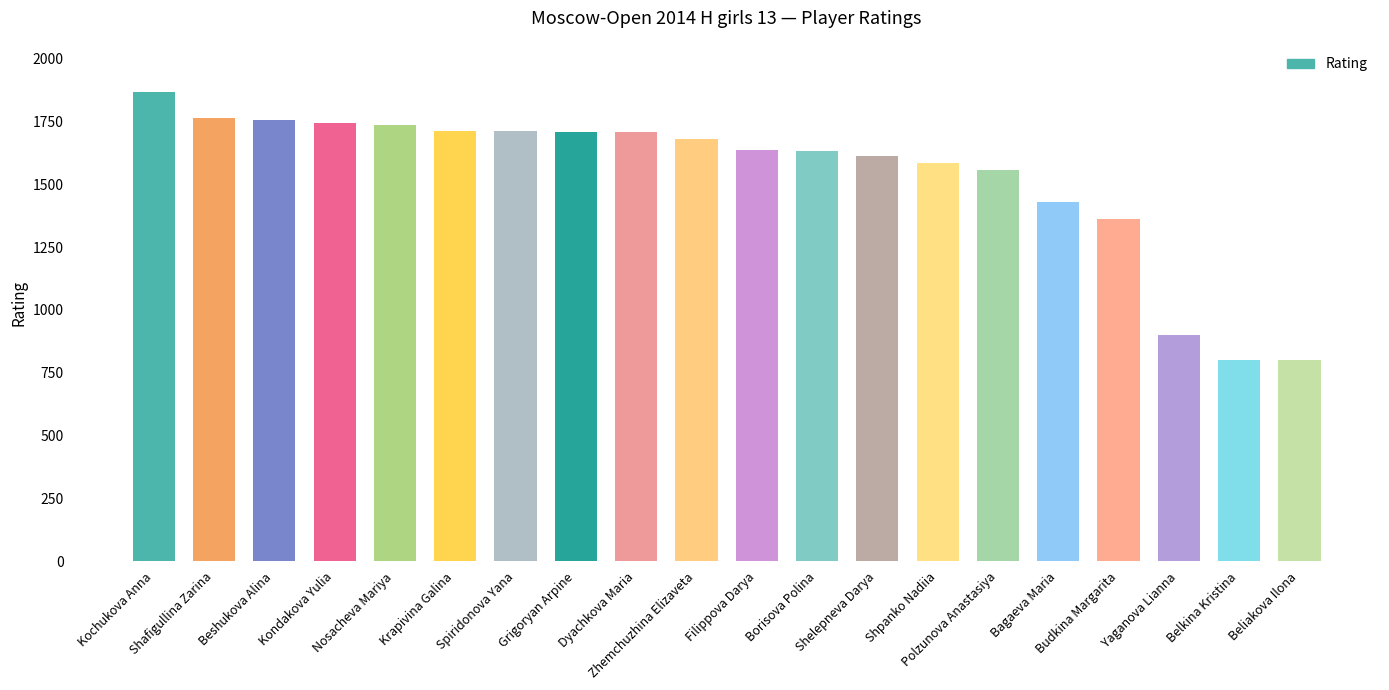

What is the greatest value displayed?

1869